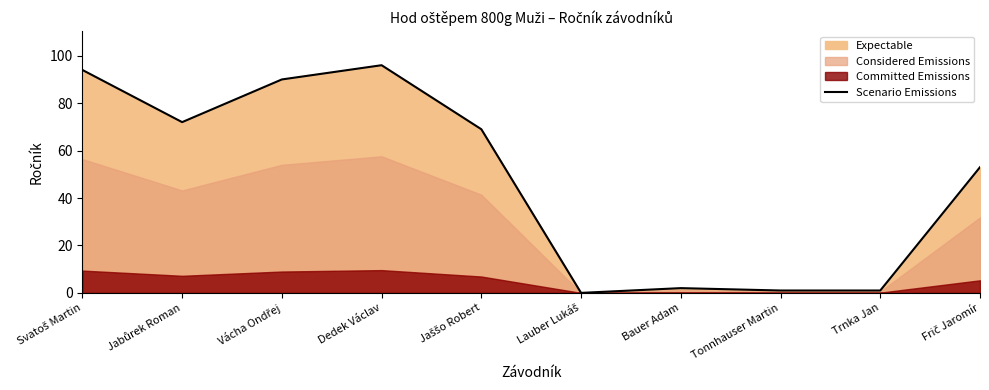

What is the difference between the values at Jaššo Robert and Lauber Lukáš?

69